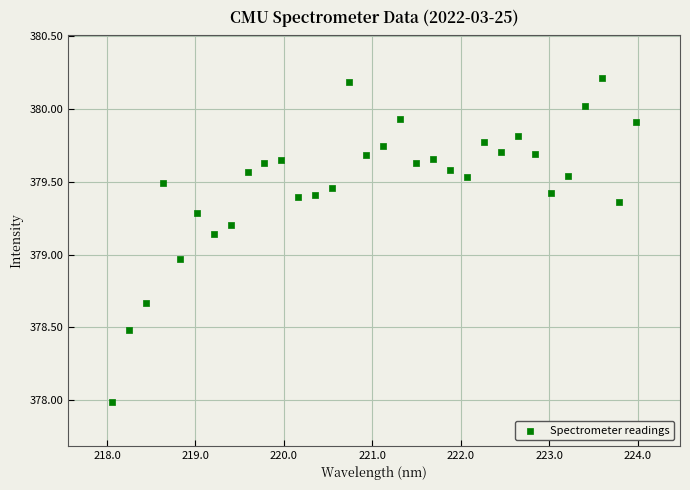

What is the range of Y values (max minus min)?

2.2